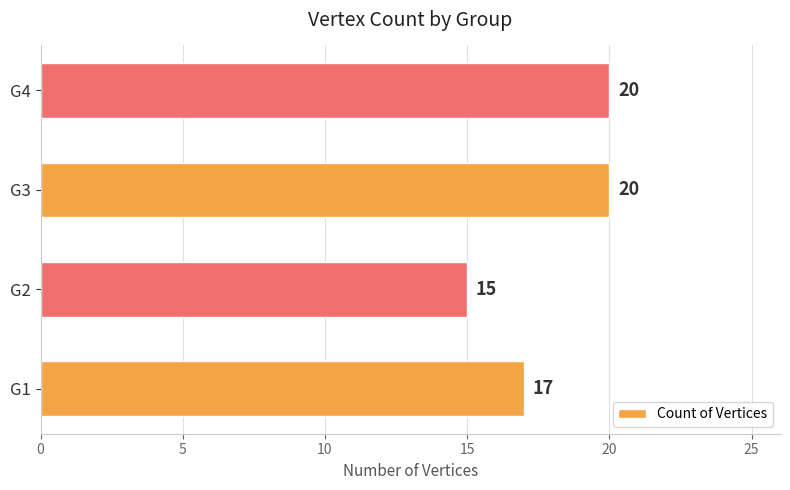

Reading bottom to top, extract all data points from this chart.

17	15	20	20